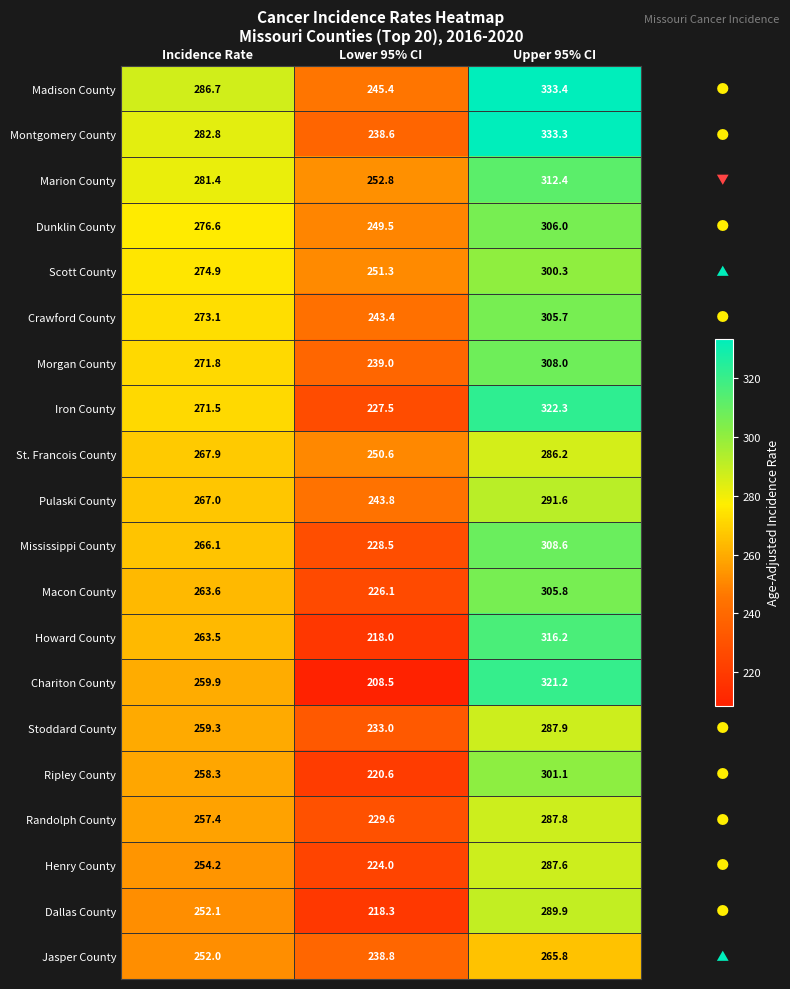

What is the minimum value shown in the chart?

208.5